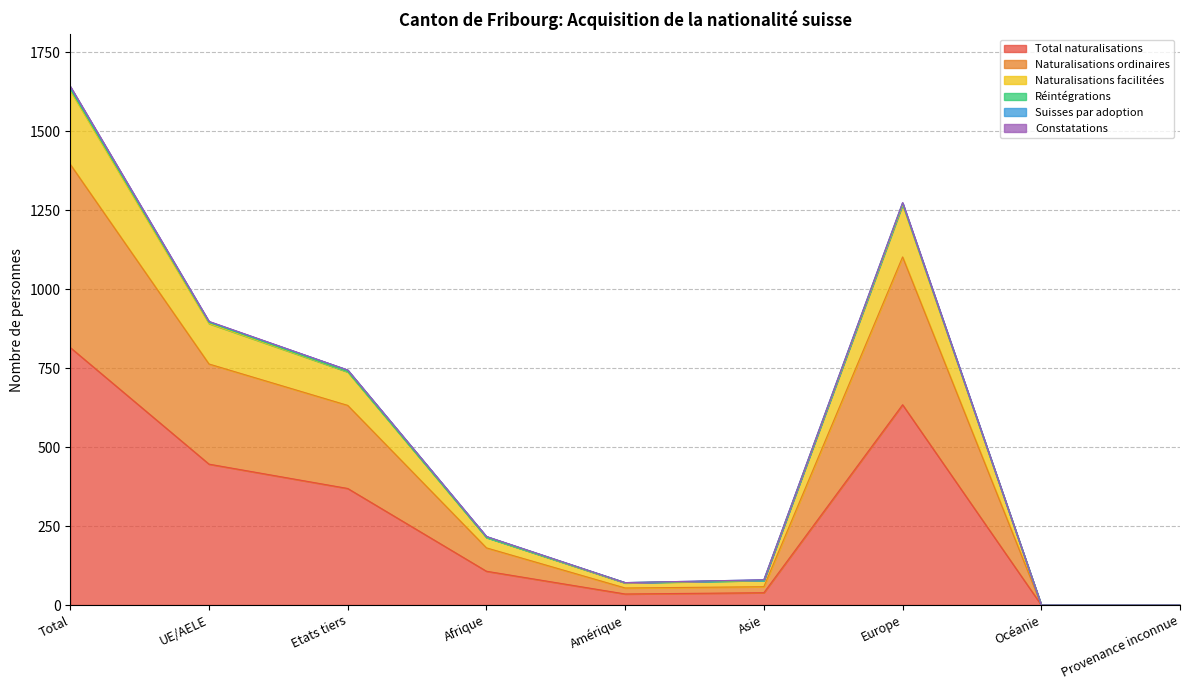

Which category has the highest value in the Total naturalisations series?

Total